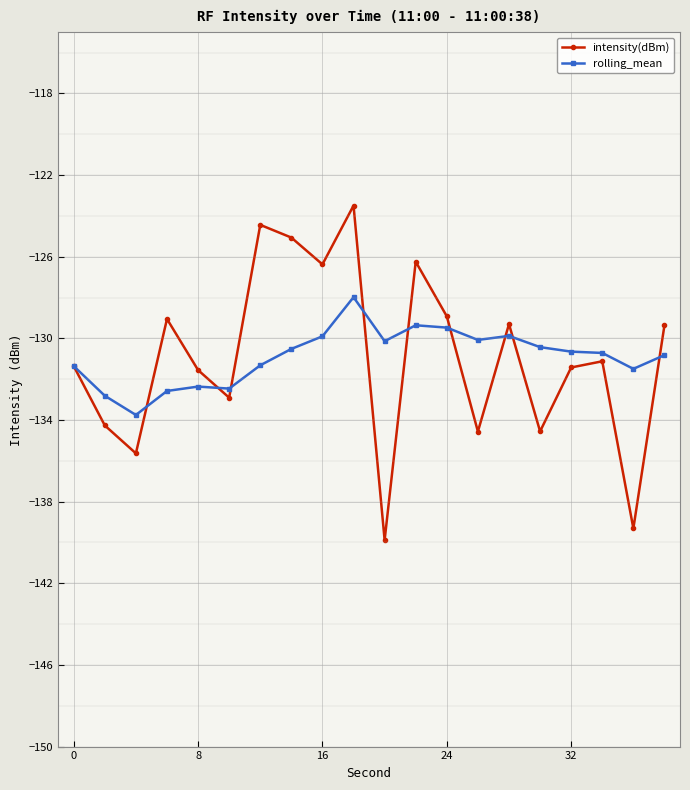

What is the difference between the maximum and second lowest values in the rolling_mean series?

4.8